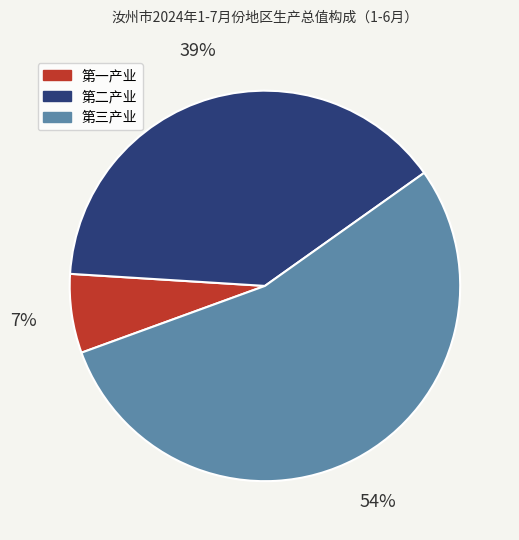

The 第三产业 slice represents 46% of the pie. True or false?

False